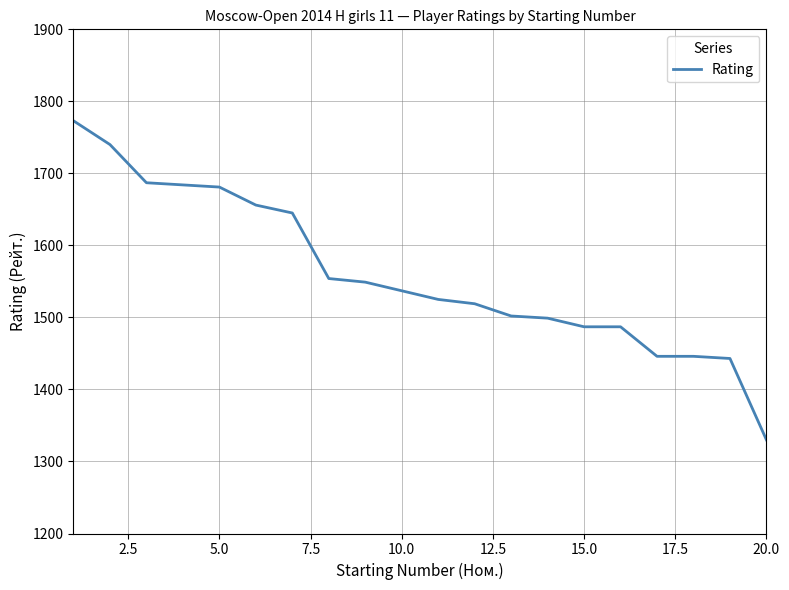

What is the maximum value shown in the chart?

1773